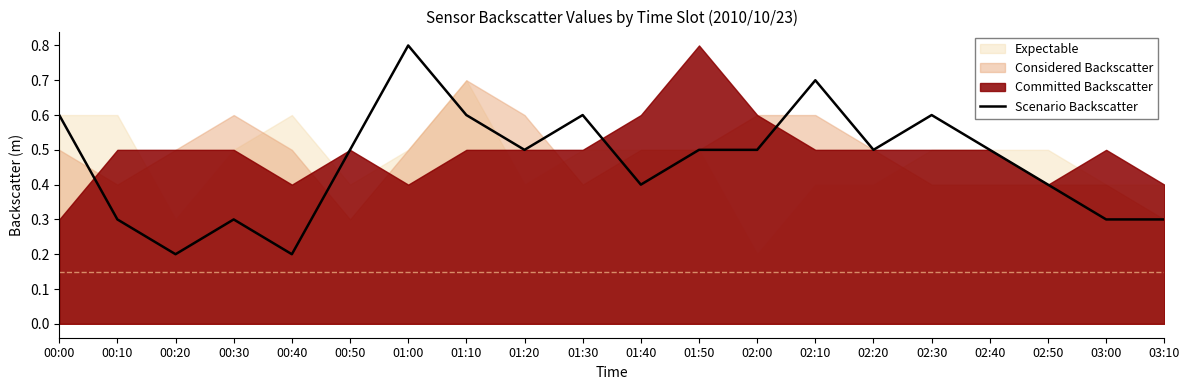

What is the smallest value displayed?

0.2